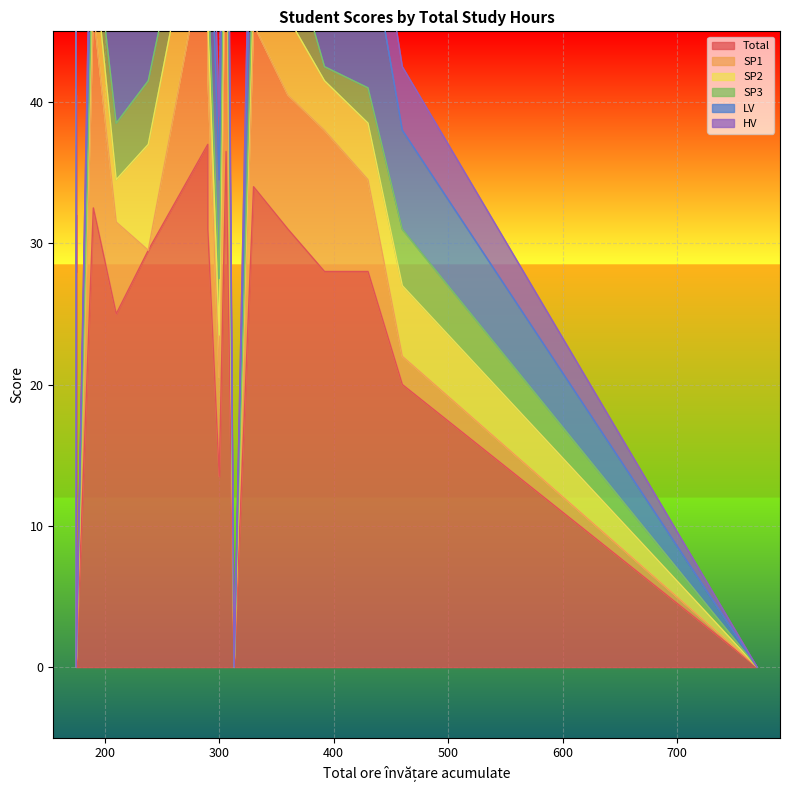

Reading left to right, what are all the values shown in this chart?

Total: 32.0	28.0	25.0	40.5	0.0	20.0	0.0	28.5	31.0	37.0	34.0	0.0	13.5	29.5	28.0	28.0	36.5	32.5	31.0
SP1: 6.5	5.5	6.5	16.0	0.0	2.0	0.0	0.0	11.0	15.0	11.5	0.0	7.0	0.0	10.0	6.5	19.0	14.0	9.5
SP2: 4.0	3.5	3.0	7.0	0.0	5.0	0.0	7.0	4.0	6.5	3.5	0.0	3.0	7.5	3.5	4.0	5.0	4.0	5.5
SP3: 5.5	4.0	4.0	3.5	0.0	4.0	0.0	6.0	3.0	3.0	2.5	0.0	4.0	4.5	1.0	2.5	3.0	2.0	5.5
LV: 11.0	9.0	10.0	8.0	0.0	7.0	0.0	10.0	10.0	11.0	11.0	0.0	7.0	12.0	8.0	11.0	10.0	9.0	7.0
HV: 5.0	6.0	5.5	6.0	0.0	4.5	0.0	5.5	5.0	5.5	5.5	0.0	4.5	5.5	5.5	6.0	5.5	3.5	3.5